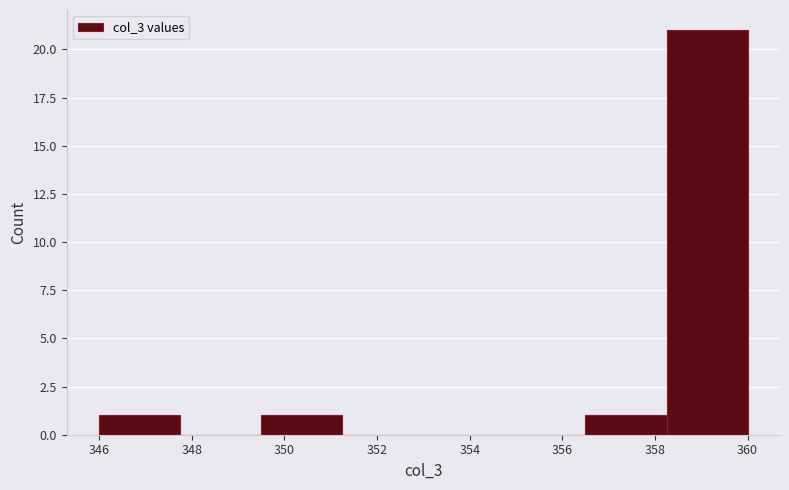

Reading left to right, list every bar in this chart as the range it spans on the x-axis followed by its height. Neither the bar edges nor the heights are printed on the chart, so give them approximately, as read against the axes.

346.00 to 347.75: 1
347.75 to 349.50: 0
349.50 to 351.25: 1
351.25 to 353.00: 0
353.00 to 354.75: 0
354.75 to 356.50: 0
356.50 to 358.25: 1
358.25 to 360.00: 21